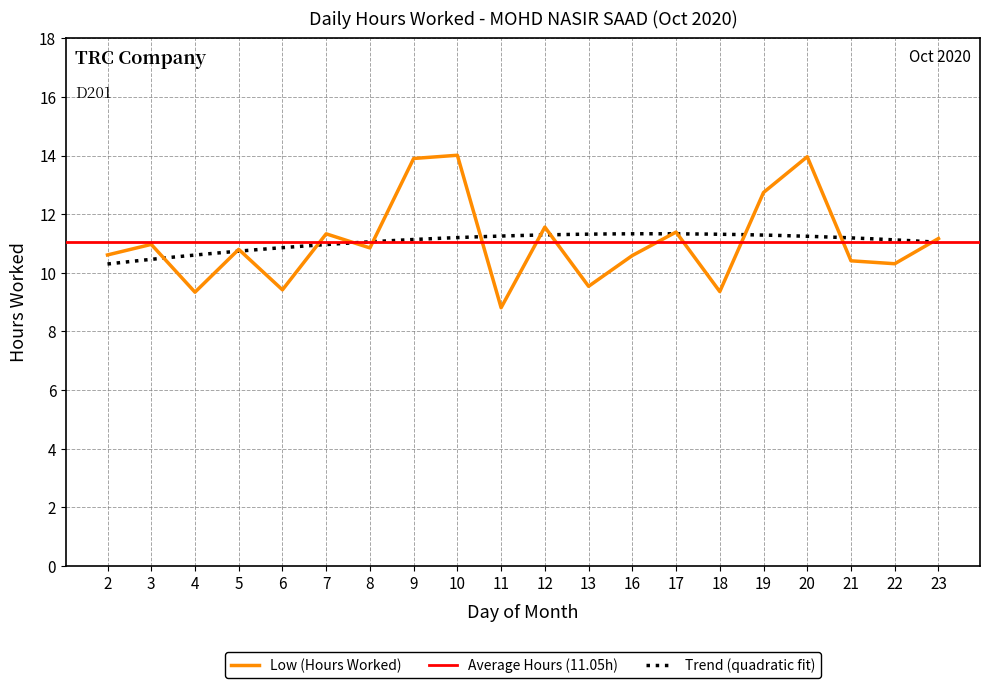

How many interior local peaks (higher than both neighbors) does the data have?

7